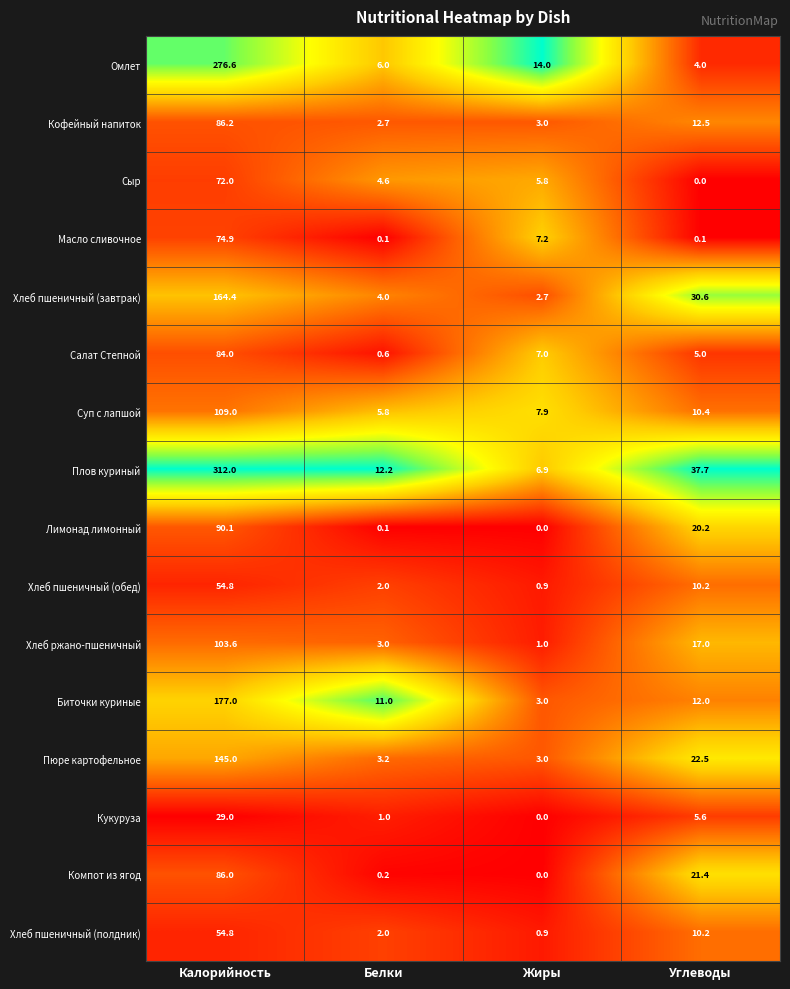

Which category has the highest value across all series?

Калорийность